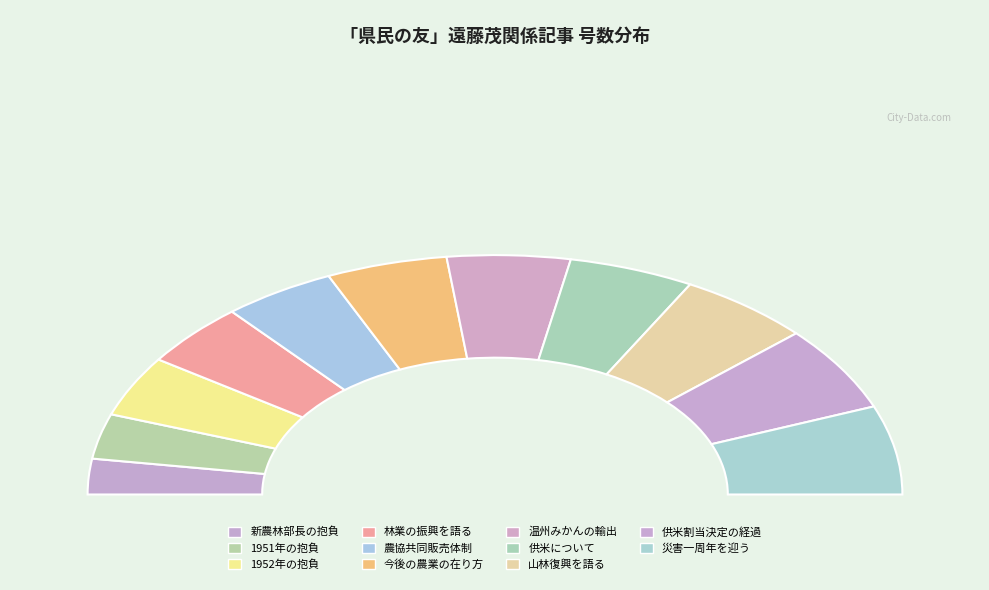

Which slice is the largest?

決意新たに災害一周年を迎う、林業漁業施設の復旧大